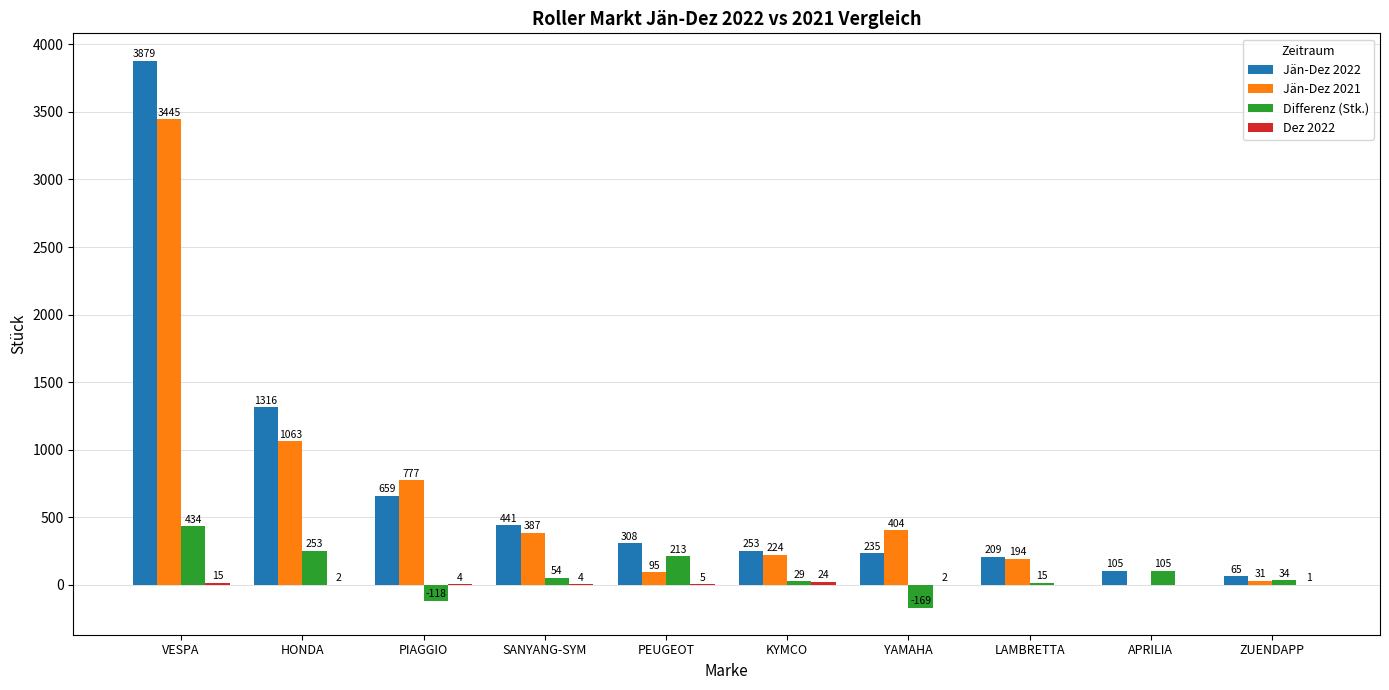

How many series are shown in this chart?

4